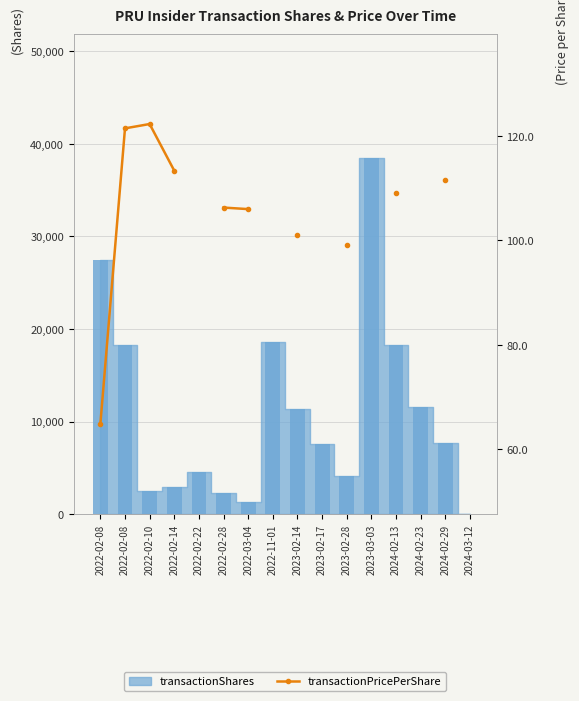

What is the label of the 9th bar from the right?

2022-11-01